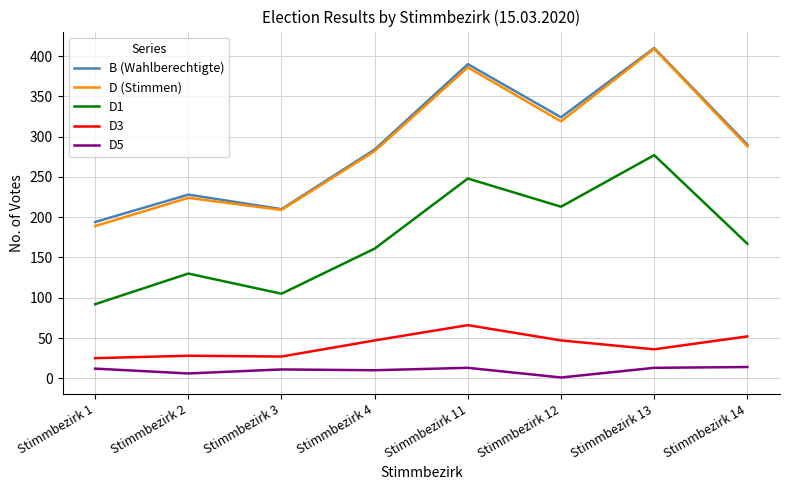

Which series has the widest spread of values?

D (Stimmen)